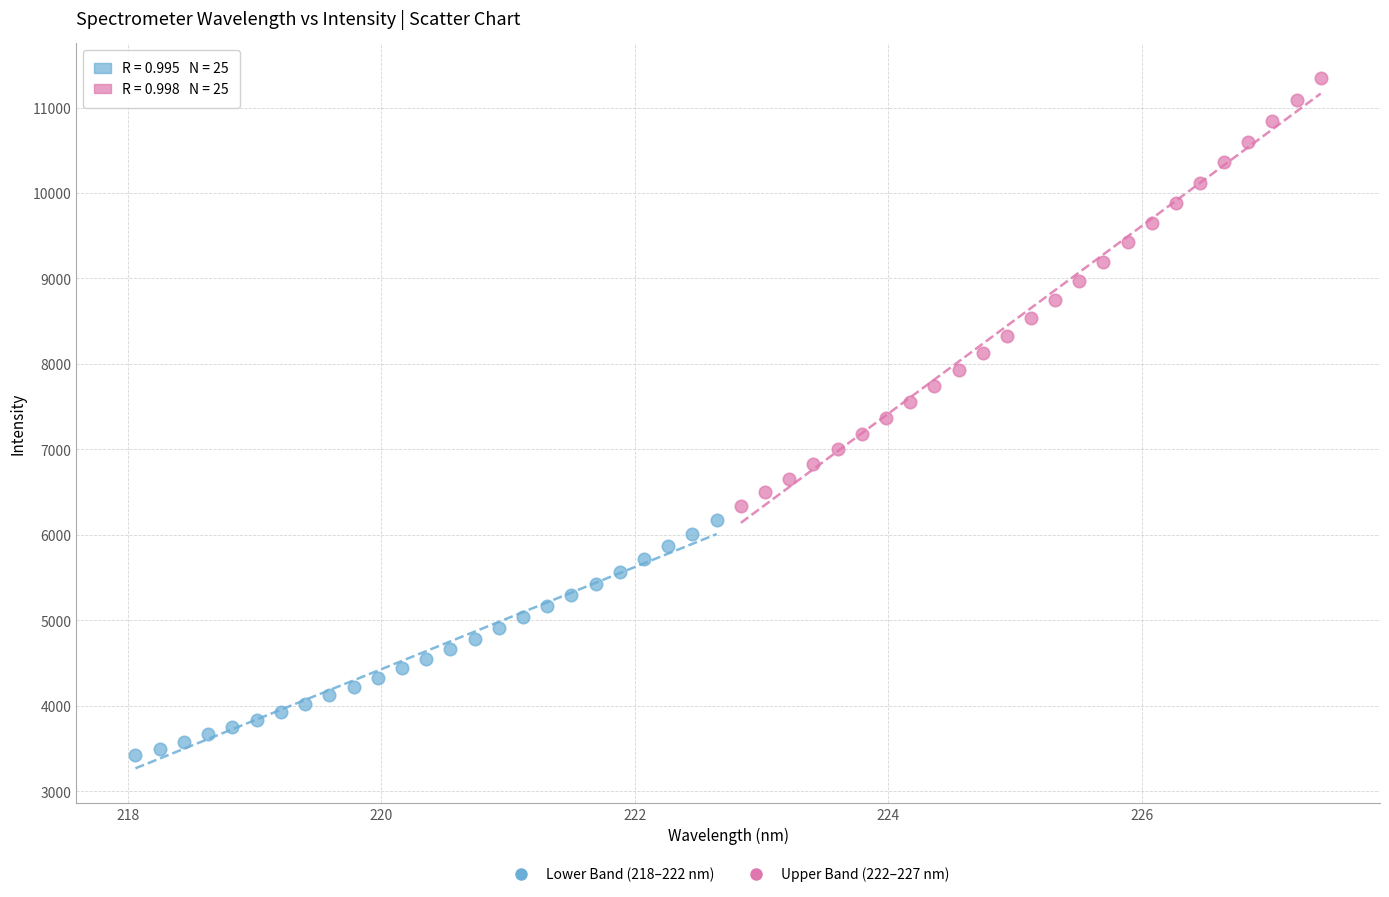

What are all the series names shown in the legend?

Lower Band (218–222 nm), Upper Band (222–227 nm)